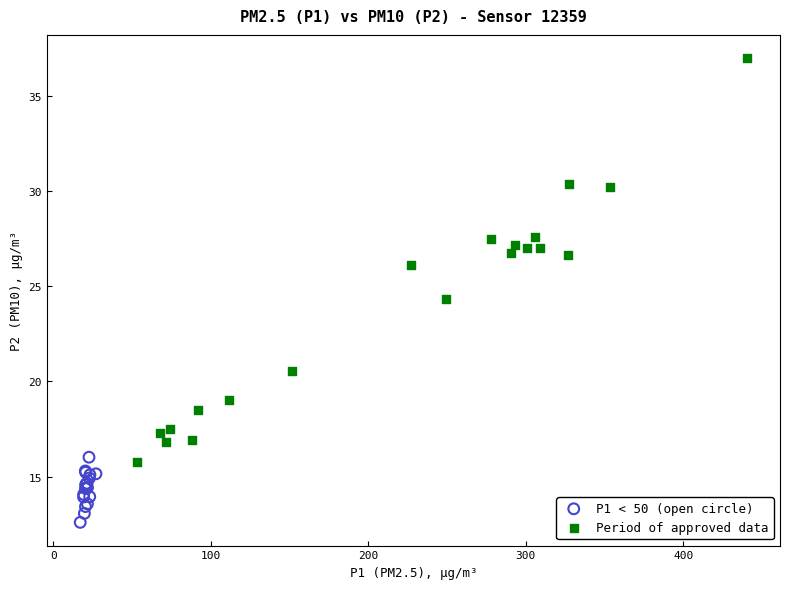

What are all the series names shown in the legend?

P1 < 50 (open circle), Period of approved data